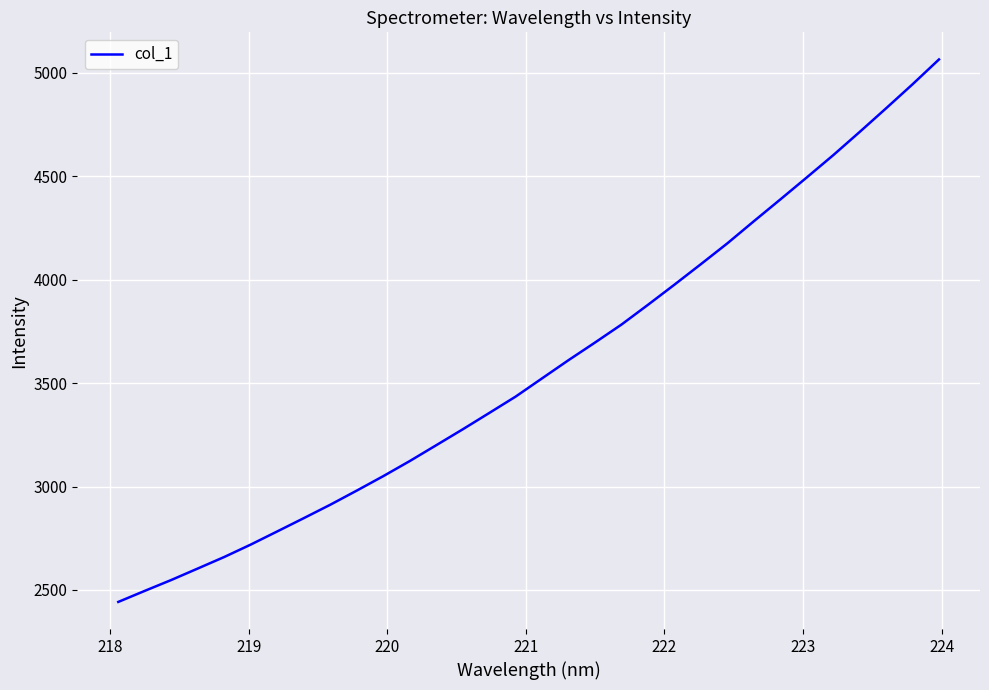

Reading right to left, transcribe all the data shown in this chart.

5064.6	4944.5	4828.4	4714.1	4601.8	4494.2	4387.7	4282.5	4175.7	4075.2	3976.0	3878.7	3783.2	3696.3	3611.2	3523.1	3434.8	3355.4	3276.5	3199.6	3123.1	3050.2	2980.3	2912.0	2847.1	2783.1	2719.5	2659.5	2603.7	2548.2	2495.6	2442.1